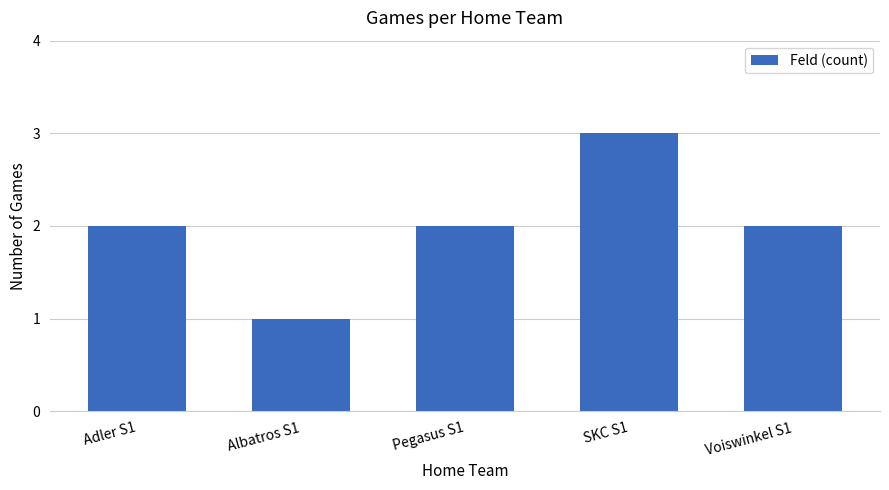

Is it true that the value at Pegasus S1 is 2?

True